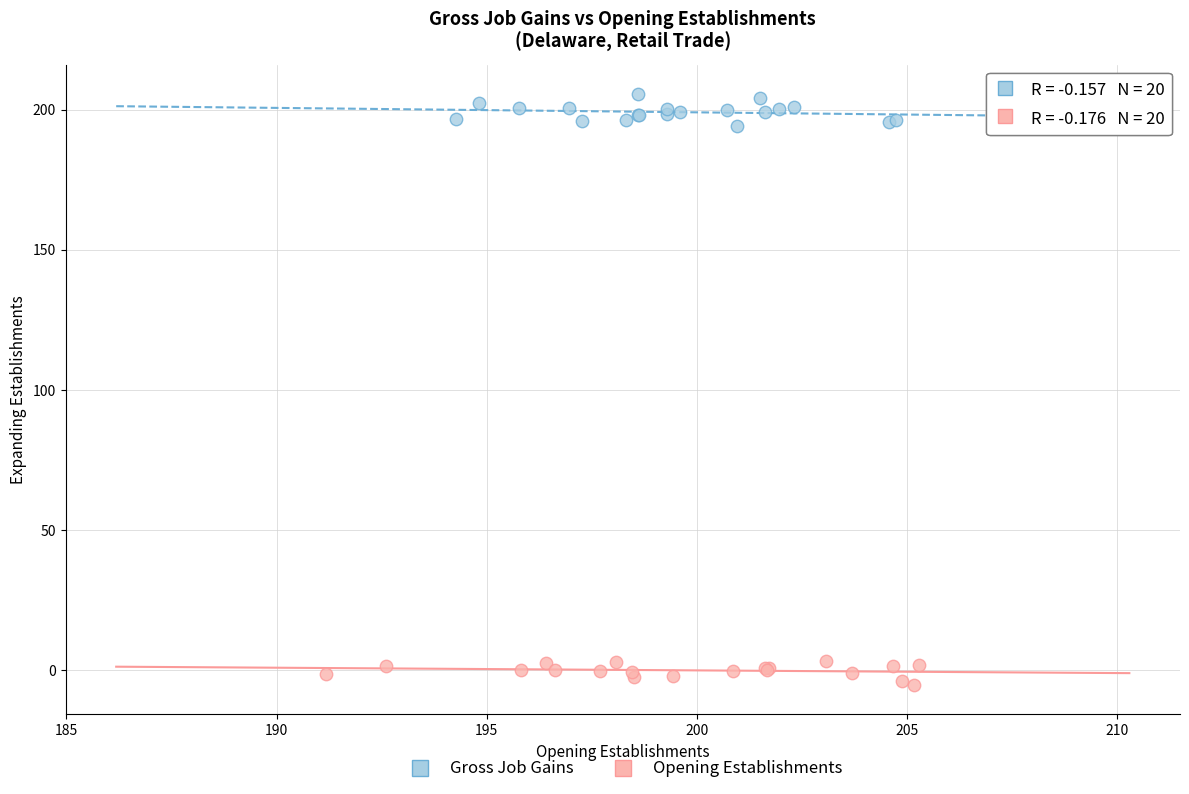

Which series contains the highest Y value?

Gross Job Gains